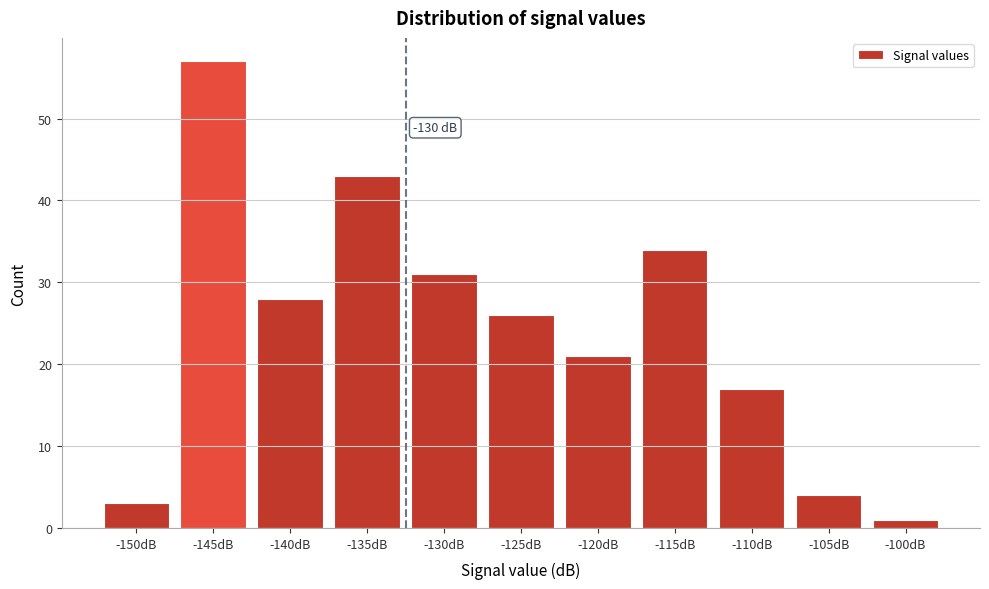

Reading left to right, transcribe all the data shown in this chart.

-150dB=3	-145dB=57	-140dB=28	-135dB=43	-130dB=31	-125dB=26	-120dB=21	-115dB=34	-110dB=17	-105dB=4	-100dB=1